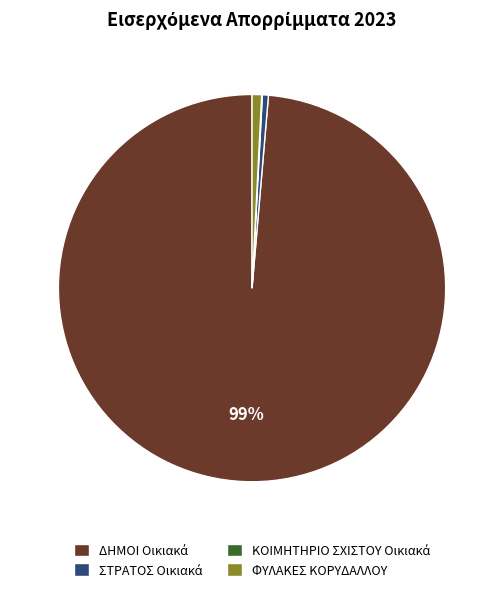

Is there any slice that represents more than half of the pie?

Yes